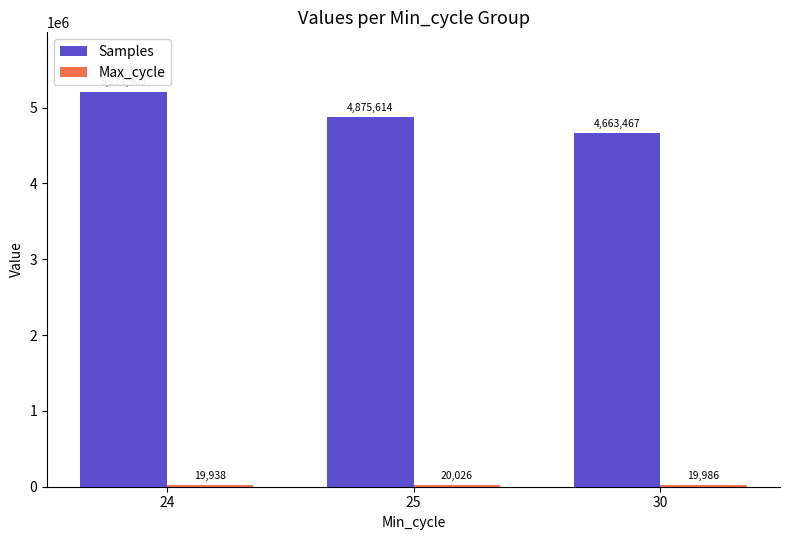

What is the greatest value displayed?

5211908.7